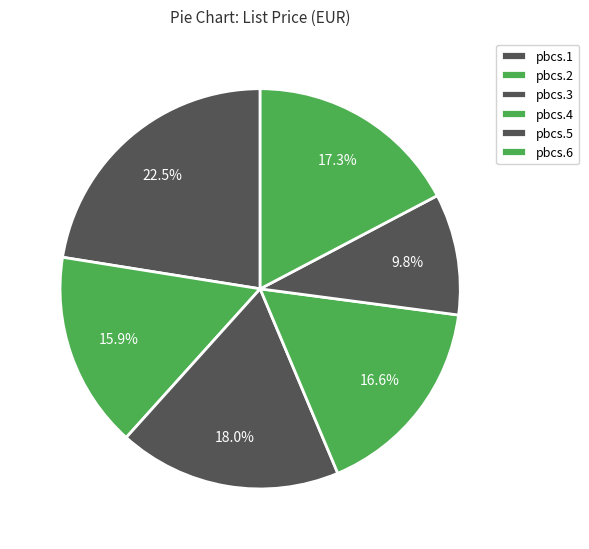

Is it true that pbcs.4 is 26% of the pie?

False